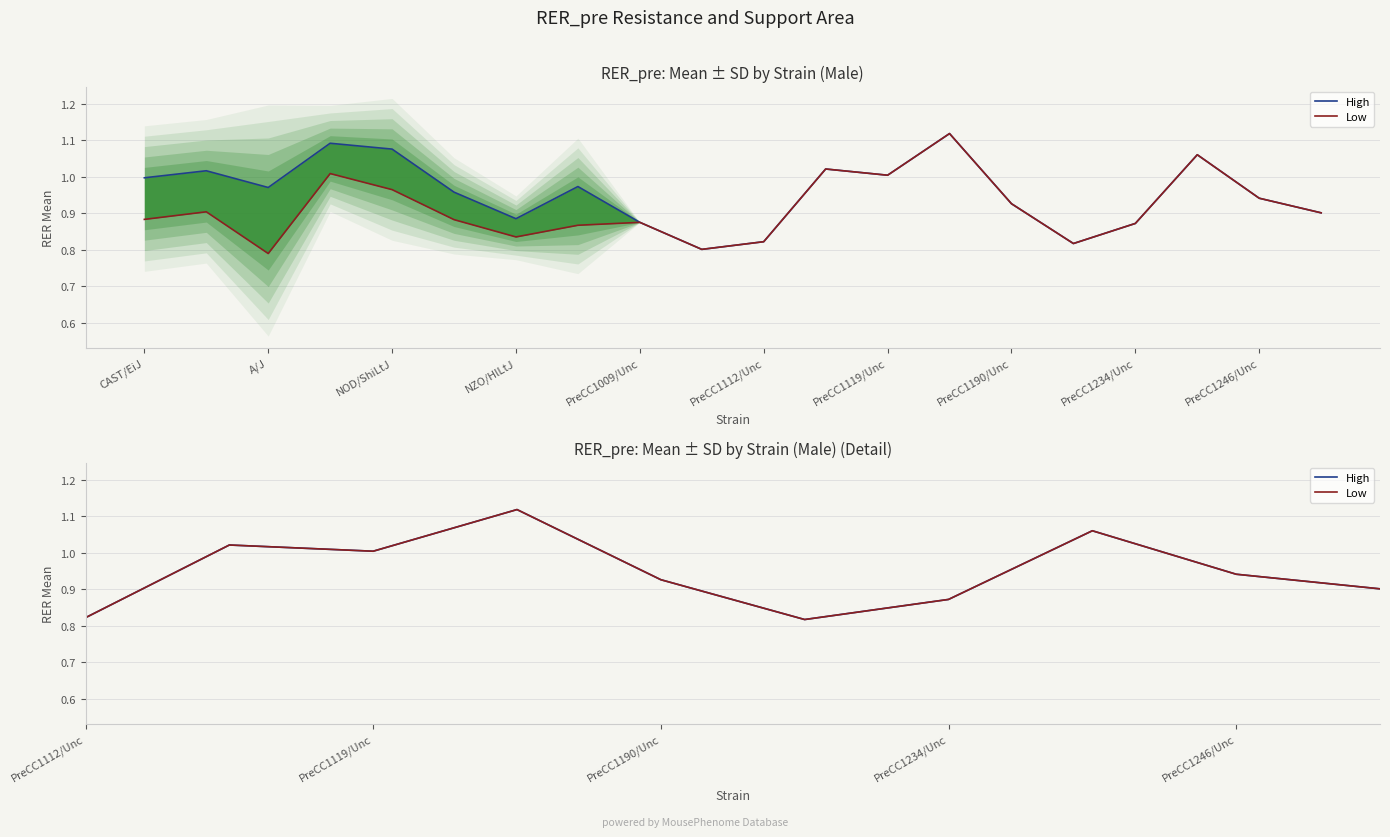

Is it true that Low equals 0.9 at PreCC1234/Unc?

True